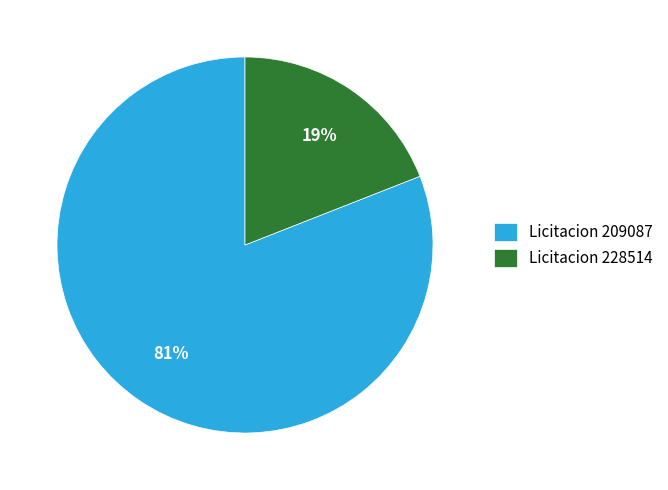

Which slice is the smallest?

Licitacion 228514